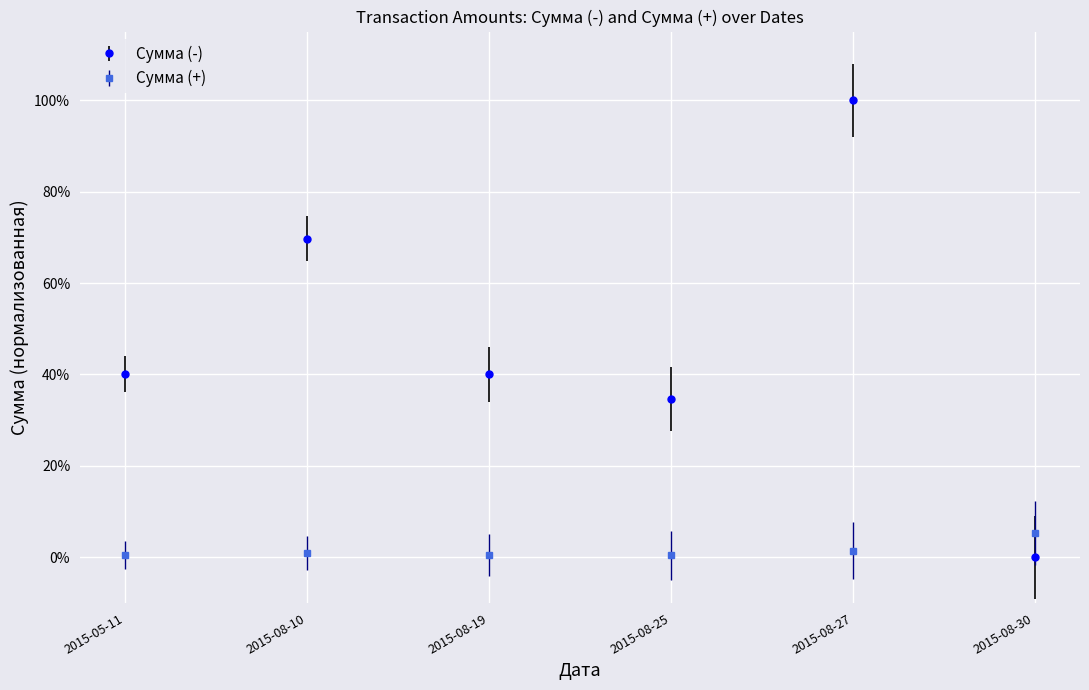

Rank the categories by Сумма (+) value from highest to lowest.

2015-08-30, 2015-08-27, 2015-08-10, 2015-05-11, 2015-08-19, 2015-08-25